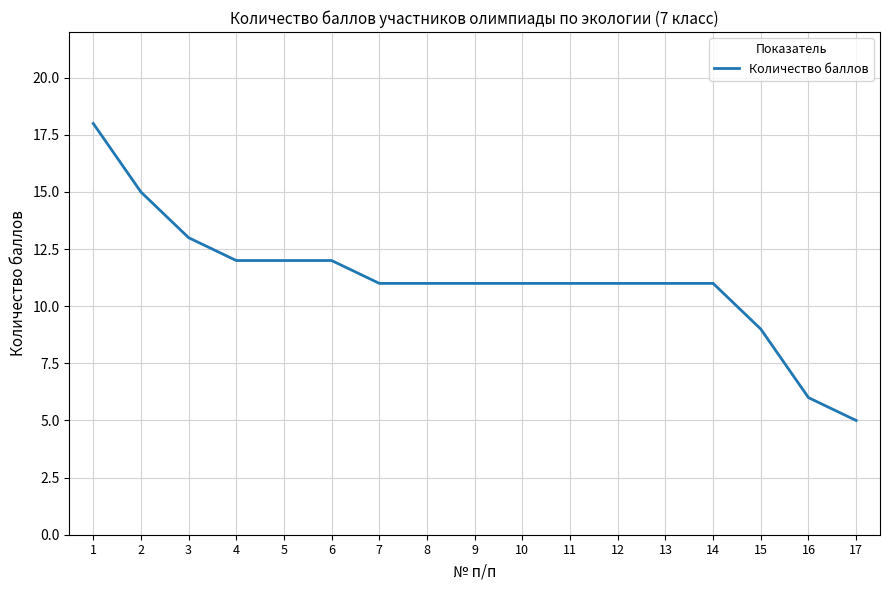

What is the ratio of the value at 13 to the value at 8?

1.0